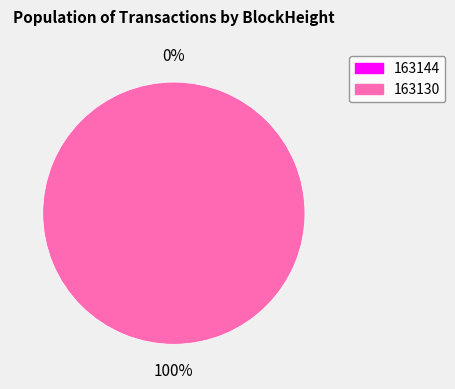

Which slice is the smallest?

163144